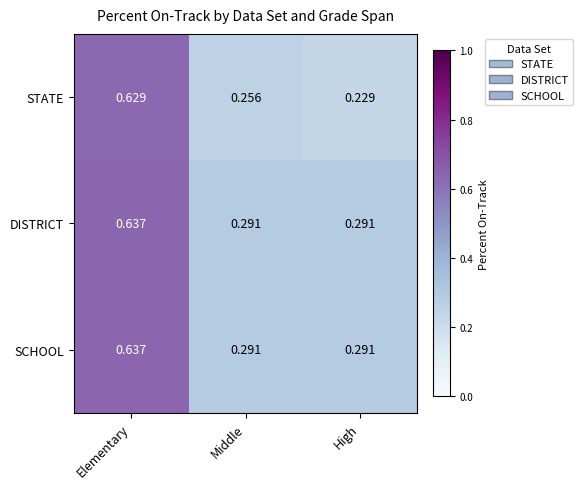

Which label corresponds to the largest value in the chart?

Elementary